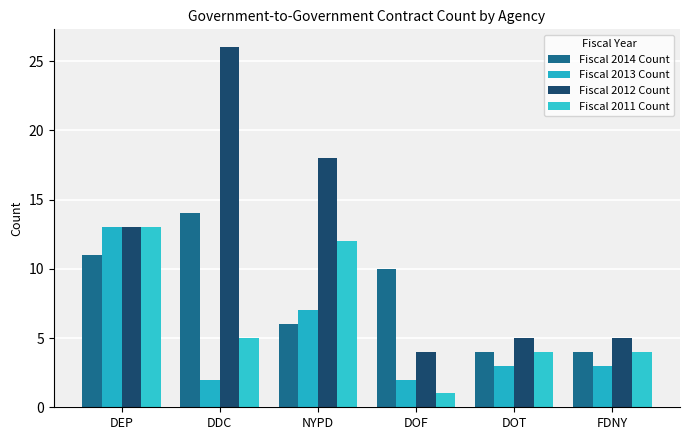

At how many categories does at least one series exceed 22?

1